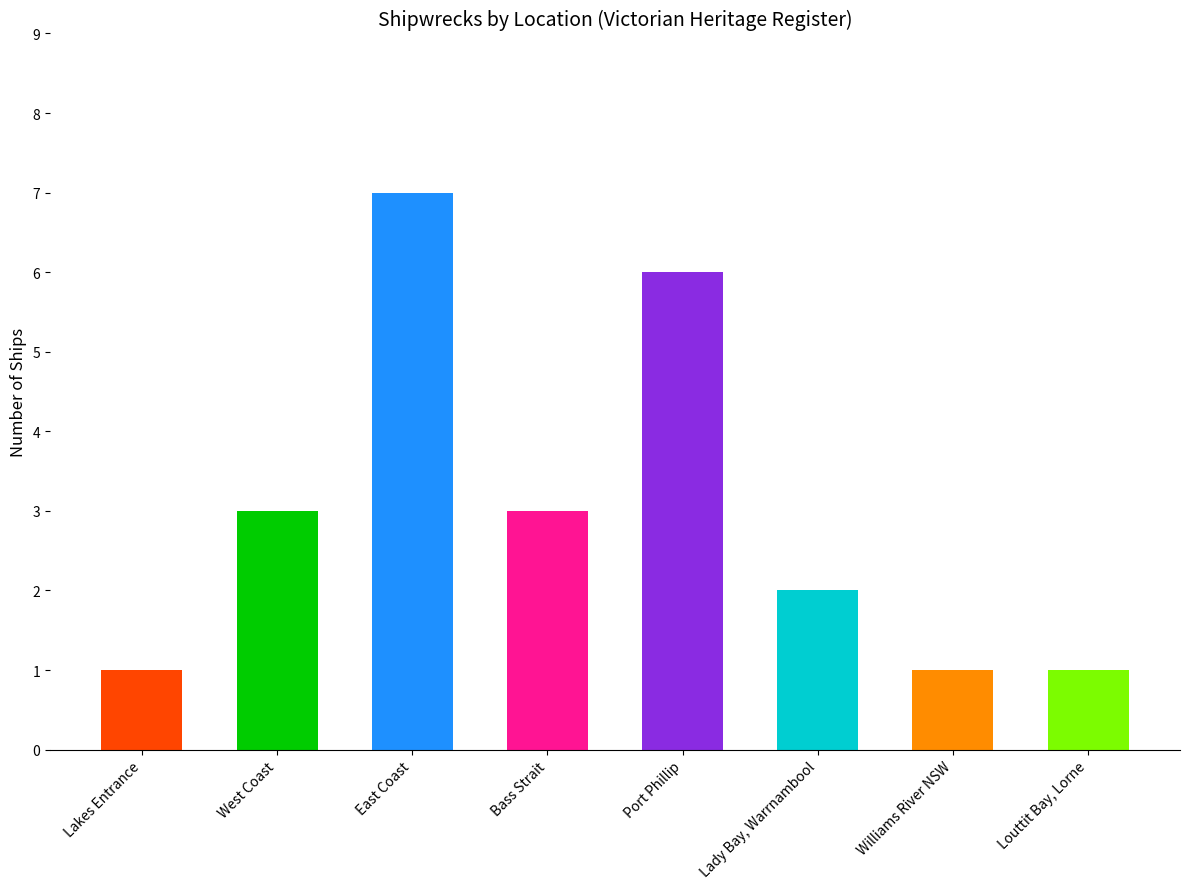

How many data points does each series have?

8